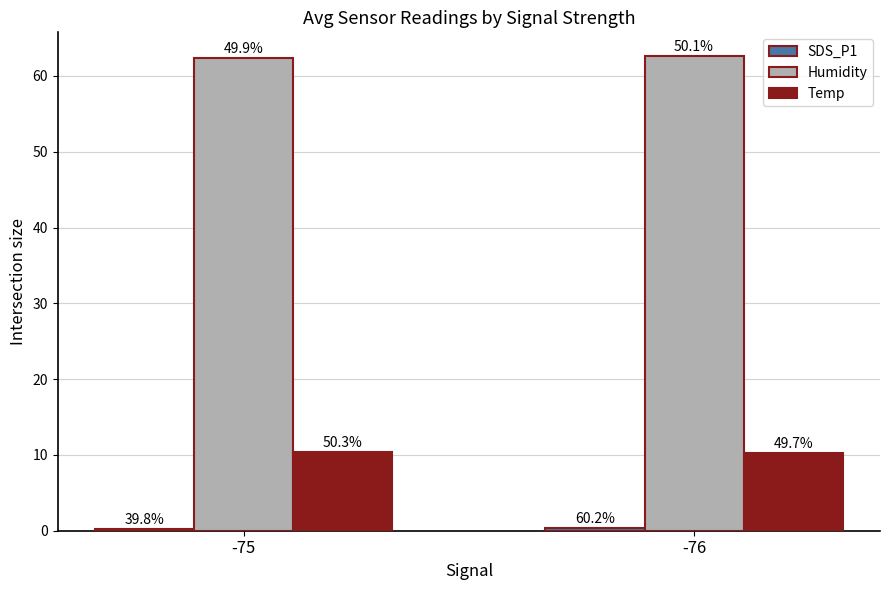

How many SDS_P1 values are between 0 and 1?

2